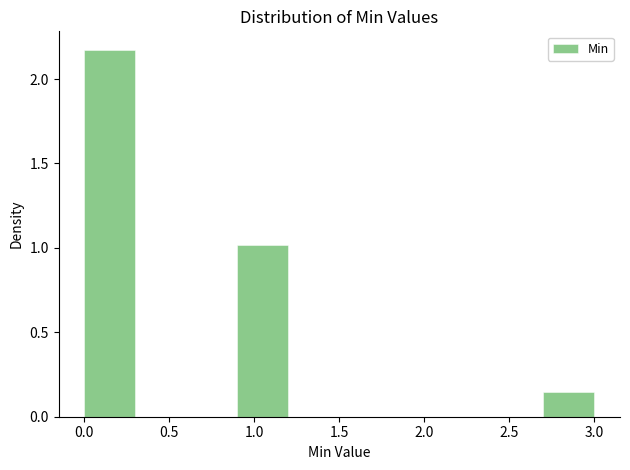

What is the height of the bar covering 0.0 to 0.3 on the x-axis? The values are not printed on the chart, so give them approximately, as read against the axis.

2.15